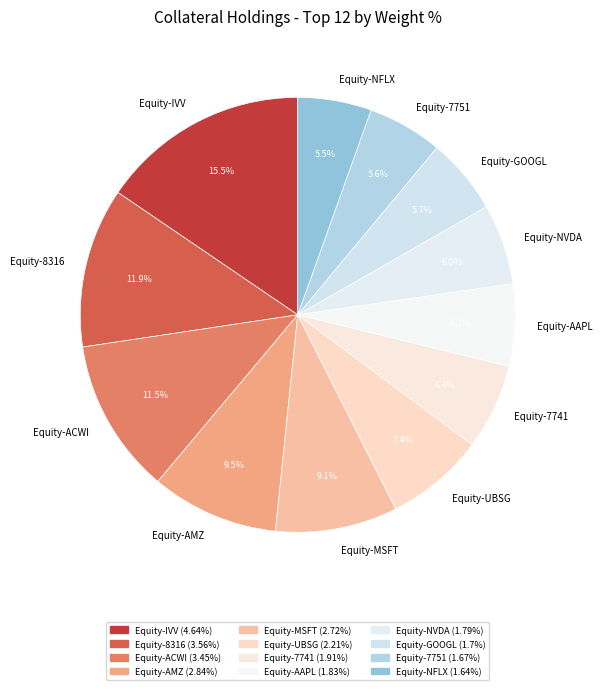

What is the largest slice in the pie chart?

Equity-IVV